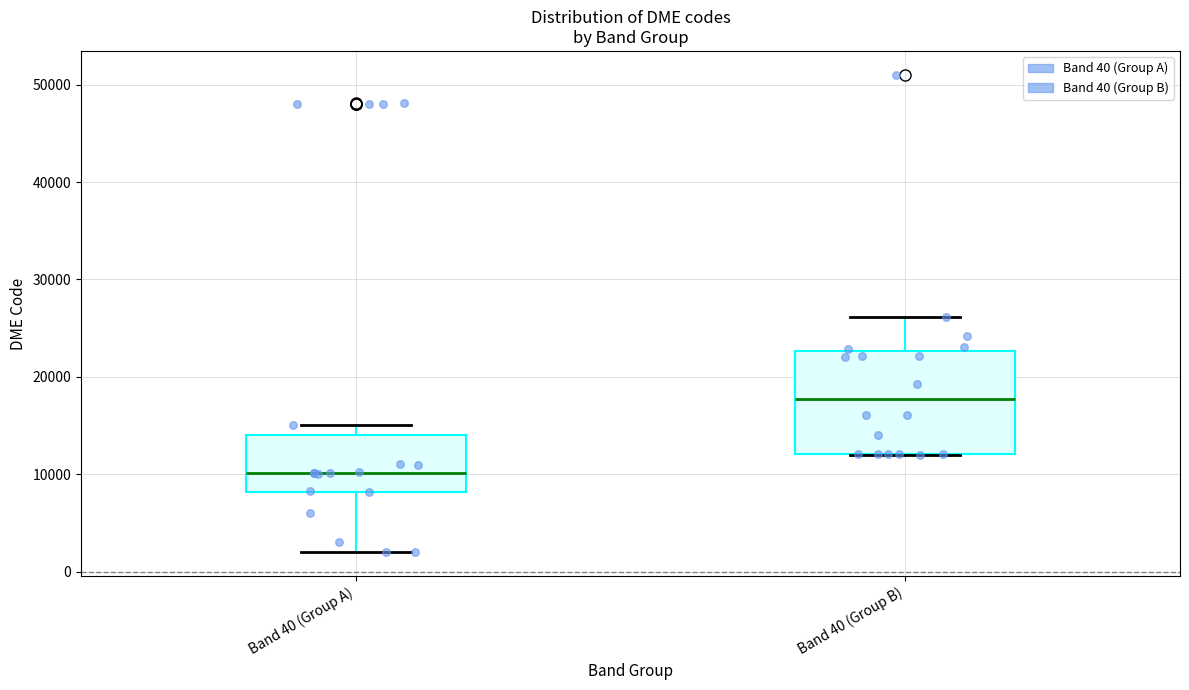

Which box is the tallest, from its lower edge to its upper edge?

Band 40 (Group B)